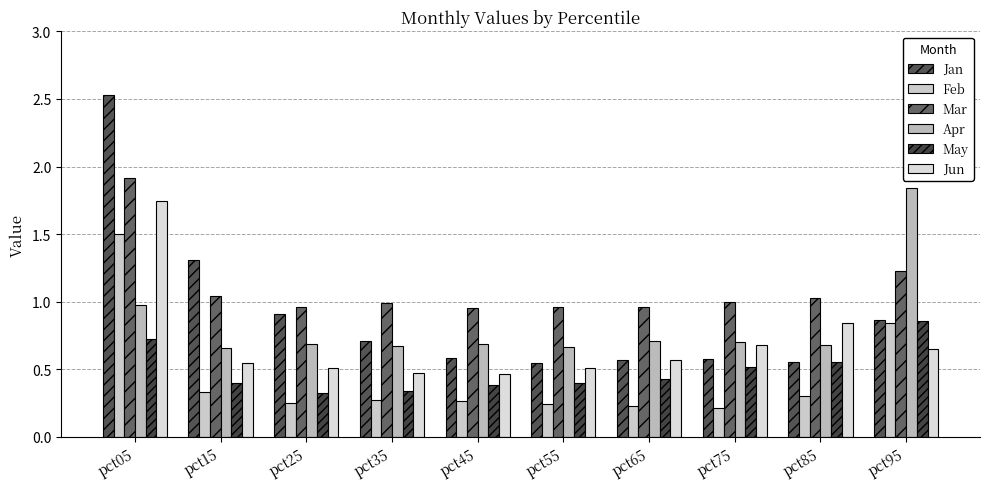

Reading left to right, extract all data points from this chart.

Jan: 2.5	1.3	0.9	0.7	0.6	0.5	0.6	0.6	0.6	0.9
Feb: 1.5	0.3	0.2	0.3	0.3	0.2	0.2	0.2	0.3	0.8
Mar: 1.9	1.0	1.0	1.0	1.0	1.0	1.0	1.0	1.0	1.2
Apr: 1.0	0.7	0.7	0.7	0.7	0.7	0.7	0.7	0.7	1.8
May: 0.7	0.4	0.3	0.3	0.4	0.4	0.4	0.5	0.6	0.9
Jun: 1.7	0.5	0.5	0.5	0.5	0.5	0.6	0.7	0.8	0.7